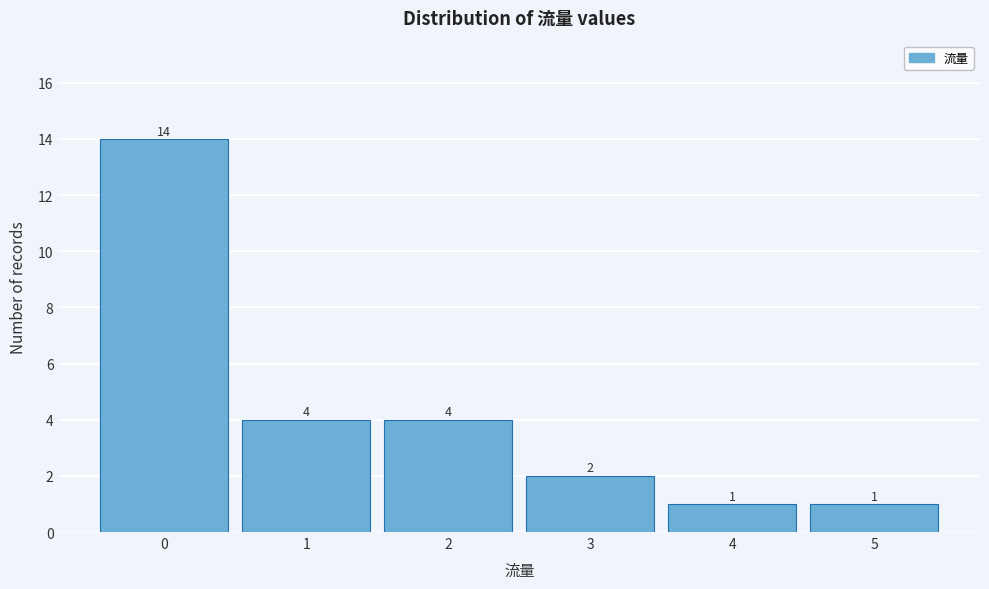

Reading left to right, extract all data points from this chart.

0=14	1=4	2=4	3=2	4=1	5=1